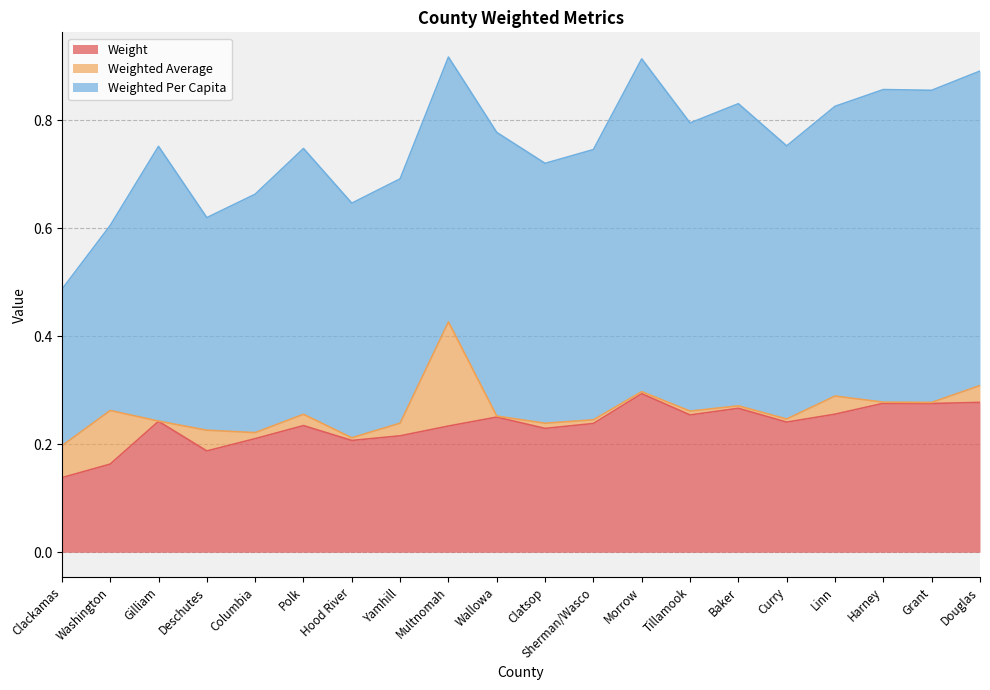

What are all the series names shown in the legend?

Weight, Weighted Average, Weighted Per Capita